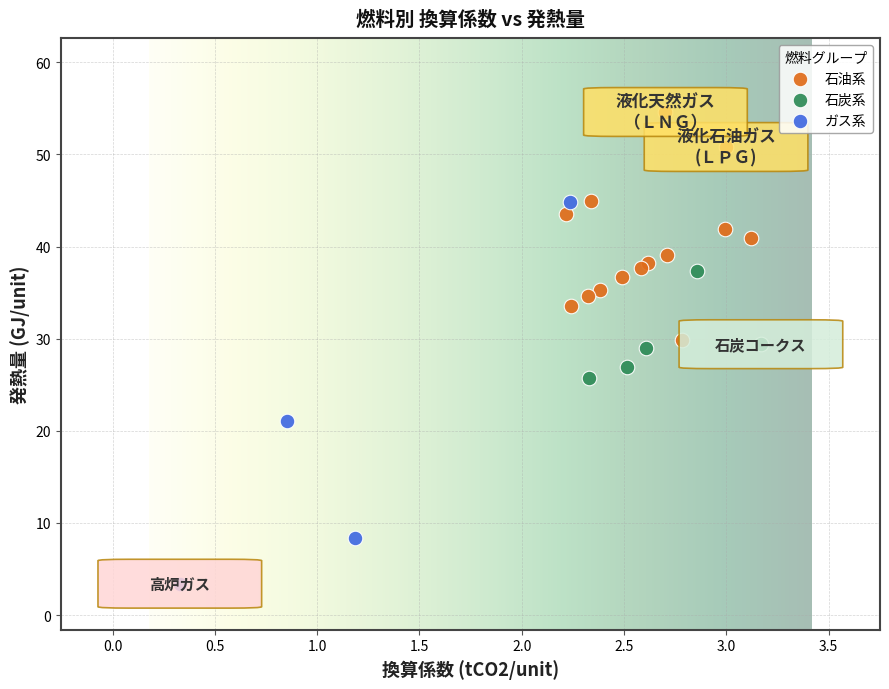

Which series contains the lowest Y value?

ガス系